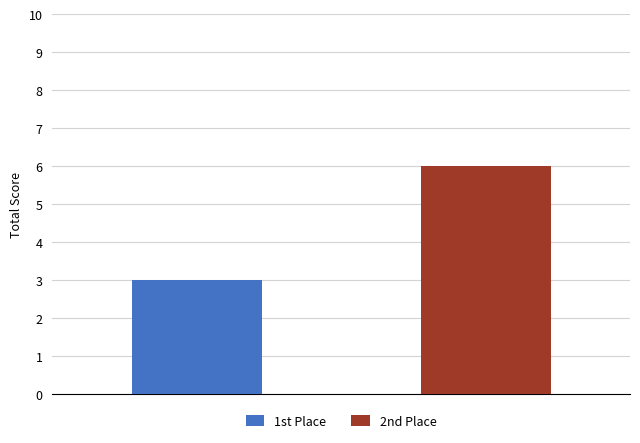

Which series has the largest range (max minus min)?

1st Place